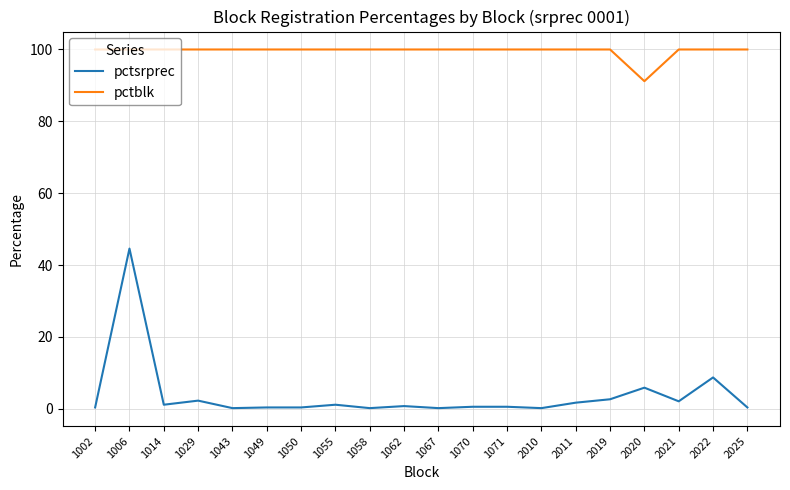

At which category is the sum across all series the highest?

1006